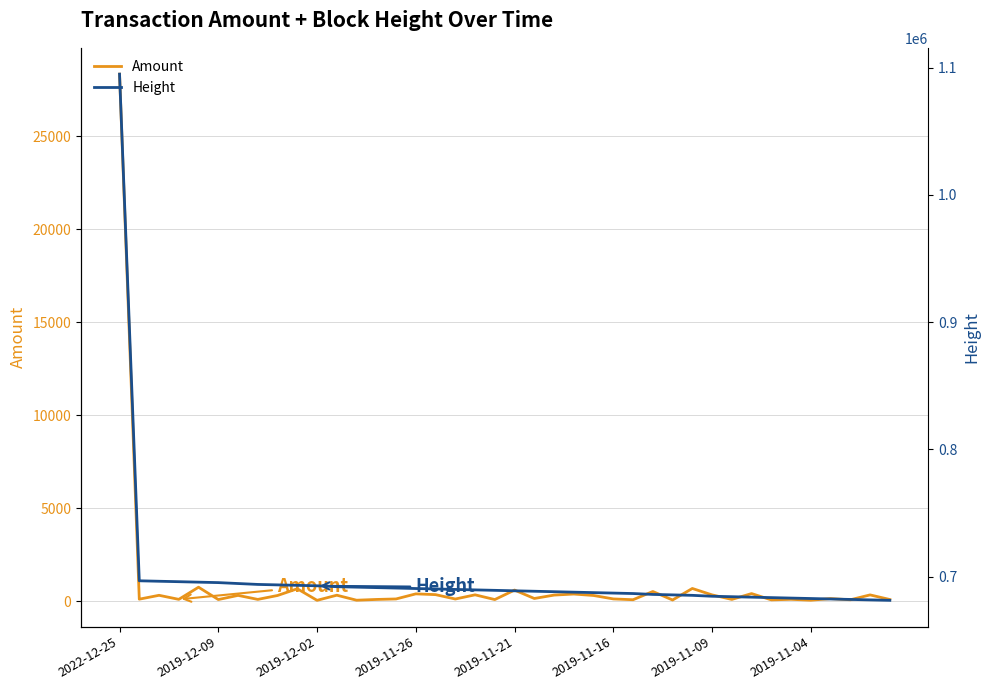

True or false: Amount has more than 2 interior local peaks.

True